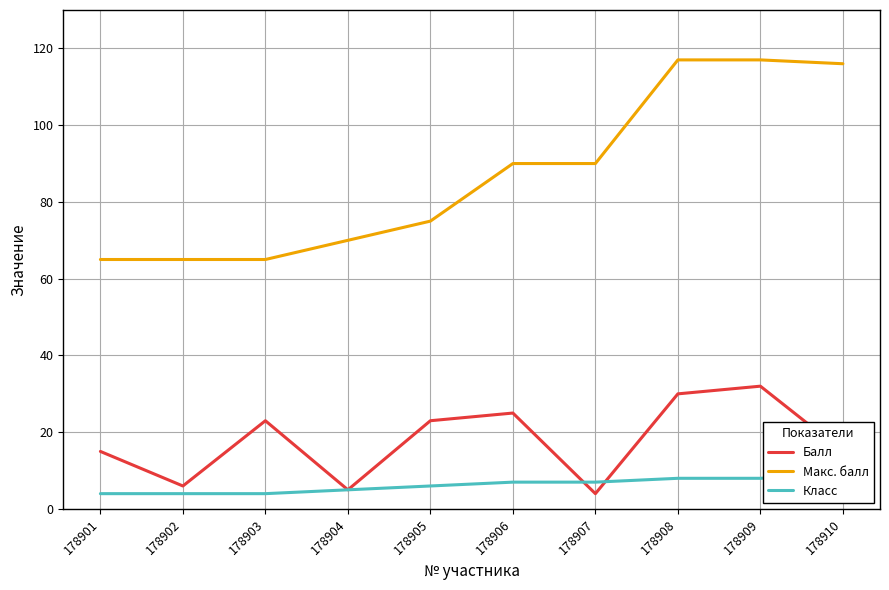

Reading left to right, list all the values displayed in this chart.

Балл: 15	6	23	5	23	25	4	30	32	15
Макс. балл: 65	65	65	70	75	90	90	117	117	116
Класс: 4	4	4	5	6	7	7	8	8	9